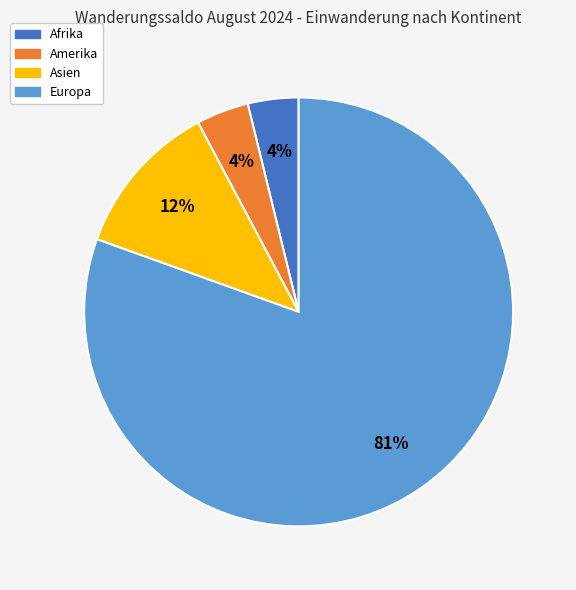

Is Europa the majority of the pie?

Yes